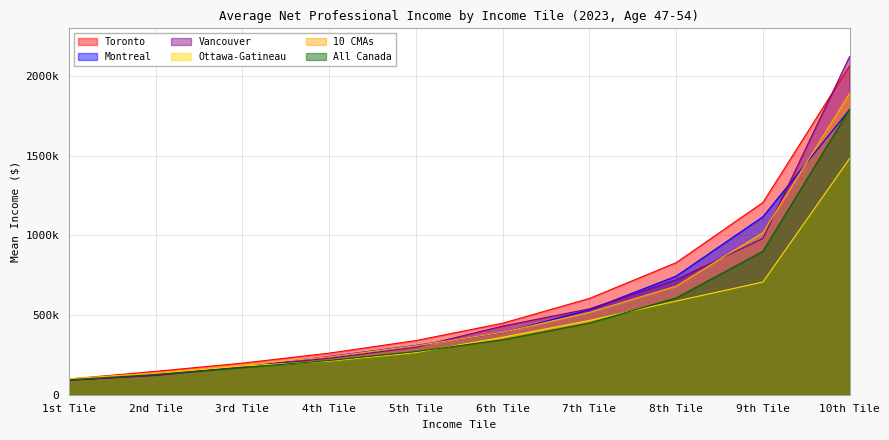

At how many categories does at least one series exceed 1952436?

1